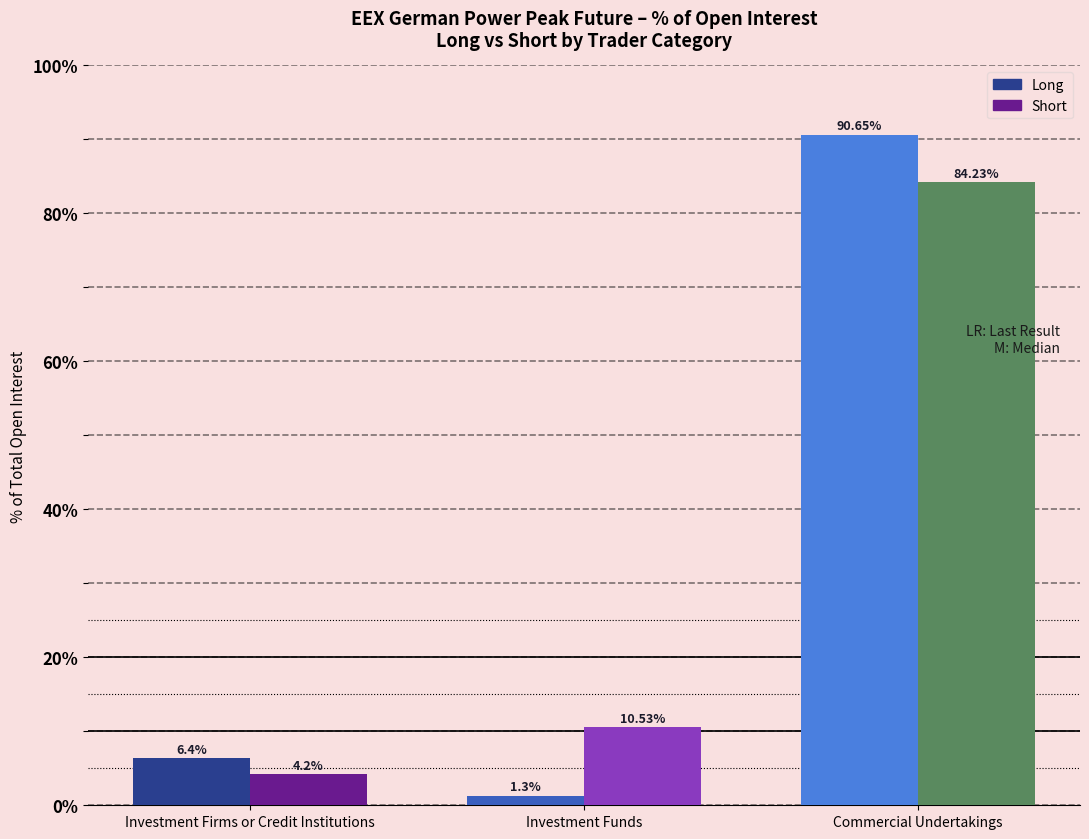

At which label does Long reach its minimum?

Investment Funds